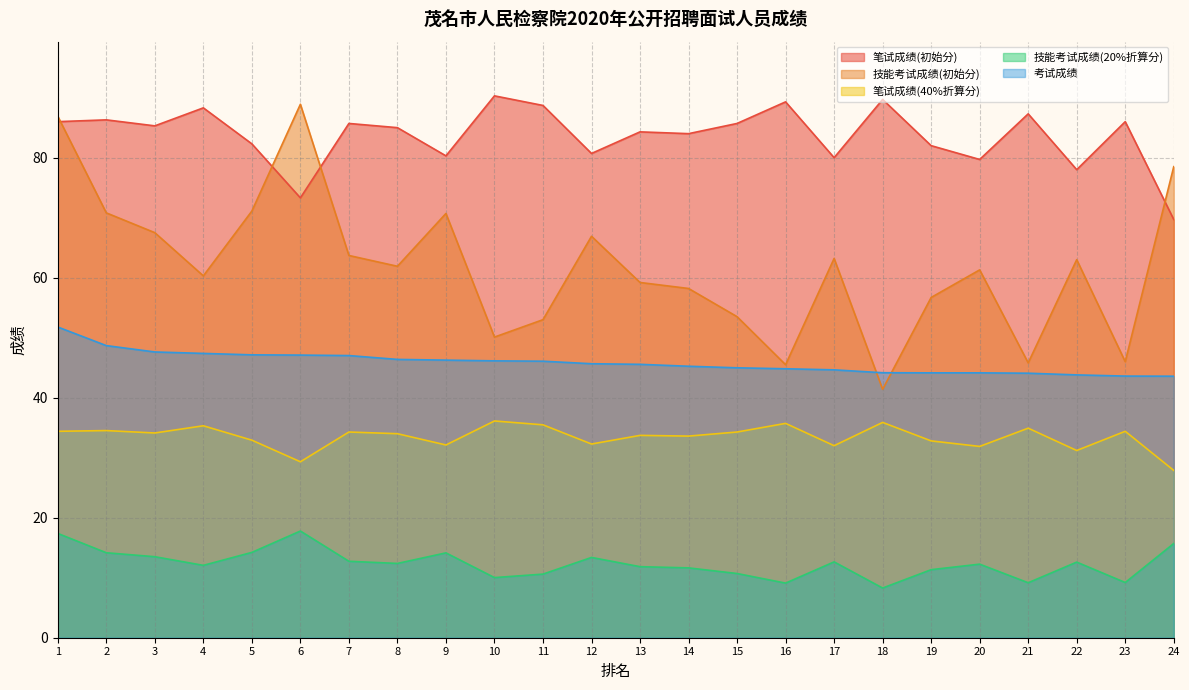

At which label is 考试成绩 closest to 47?

7